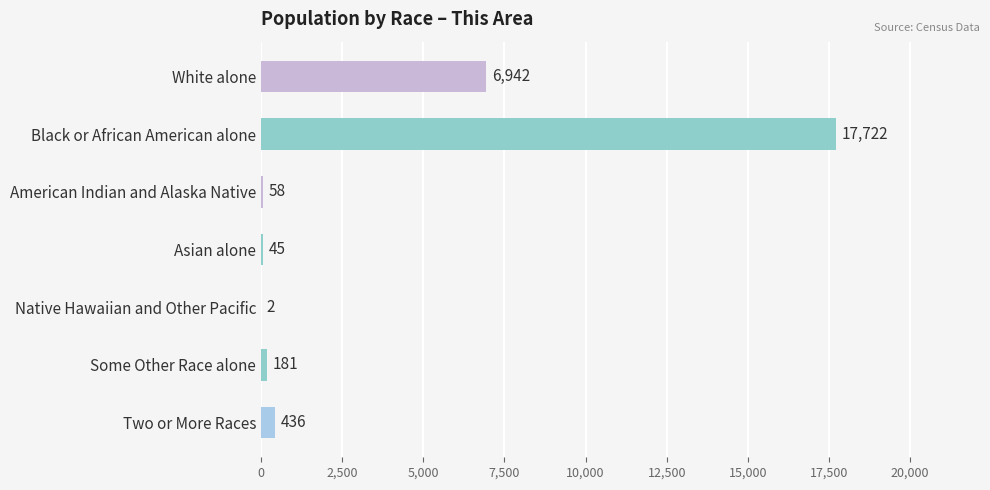

Where is the data nearest to the value 8862?

White alone